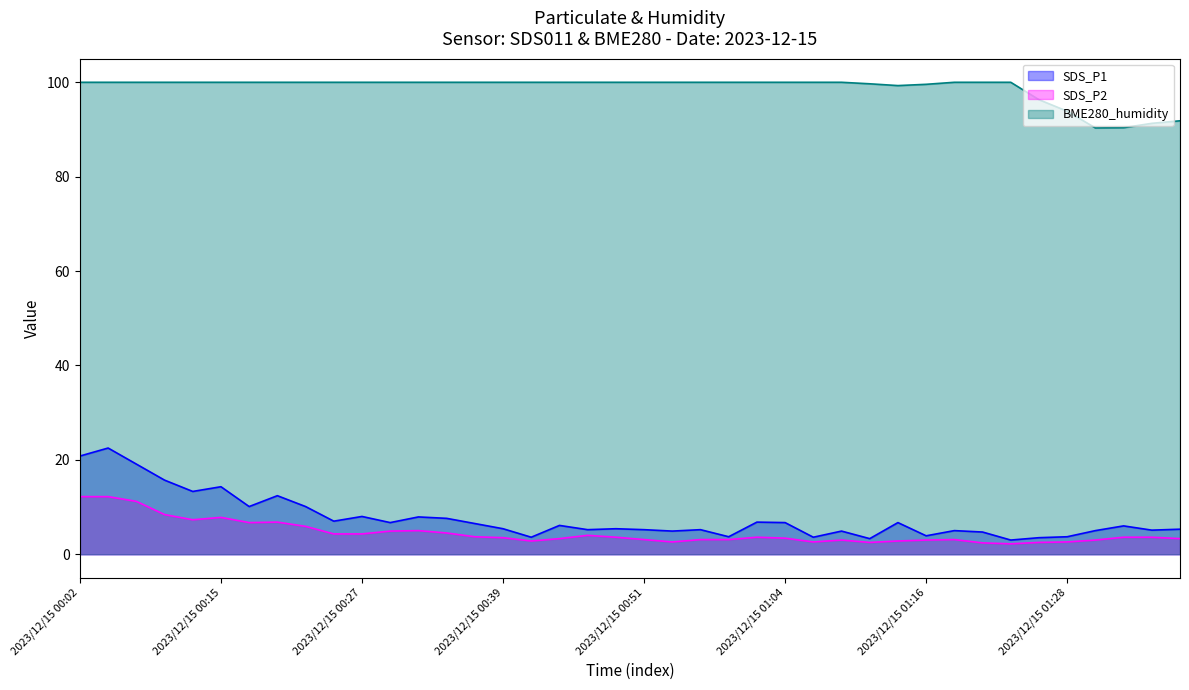

Reading left to right, list all the values displayed in this chart.

SDS_P1: 2023/12/15 00:02=20.8	2023/12/15 00:05=22.5	2023/12/15 00:07=19.1	2023/12/15 00:10=15.7	2023/12/15 00:12=13.3	2023/12/15 00:15=14.3	2023/12/15 00:17=10.1	2023/12/15 00:19=12.4	2023/12/15 00:22=10.1	2023/12/15 00:24=7.0	2023/12/15 00:27=8.0	2023/12/15 00:29=6.7	2023/12/15 00:32=7.9	2023/12/15 00:34=7.6	2023/12/15 00:37=6.5	2023/12/15 00:39=5.4	2023/12/15 00:42=3.6	2023/12/15 00:44=6.1	2023/12/15 00:47=5.2	2023/12/15 00:49=5.4	2023/12/15 00:51=5.2	2023/12/15 00:54=4.9	2023/12/15 00:56=5.2	2023/12/15 00:59=3.7	2023/12/15 01:01=6.8	2023/12/15 01:04=6.7	2023/12/15 01:06=3.6	2023/12/15 01:09=4.9	2023/12/15 01:11=3.3	2023/12/15 01:14=6.7	2023/12/15 01:16=3.9	2023/12/15 01:18=5.0	2023/12/15 01:21=4.7	2023/12/15 01:23=3.0	2023/12/15 01:26=3.5	2023/12/15 01:28=3.7	2023/12/15 01:31=5.0	2023/12/15 01:33=6.0	2023/12/15 01:36=5.1	2023/12/15 01:38=5.3
SDS_P2: 2023/12/15 00:02=12.2	2023/12/15 00:05=12.2	2023/12/15 00:07=11.2	2023/12/15 00:10=8.4	2023/12/15 00:12=7.3	2023/12/15 00:15=7.8	2023/12/15 00:17=6.7	2023/12/15 00:19=6.8	2023/12/15 00:22=5.9	2023/12/15 00:24=4.3	2023/12/15 00:27=4.3	2023/12/15 00:29=4.9	2023/12/15 00:32=5.0	2023/12/15 00:34=4.5	2023/12/15 00:37=3.7	2023/12/15 00:39=3.5	2023/12/15 00:42=2.8	2023/12/15 00:44=3.3	2023/12/15 00:47=4.0	2023/12/15 00:49=3.6	2023/12/15 00:51=3.1	2023/12/15 00:54=2.6	2023/12/15 00:56=3.1	2023/12/15 00:59=3.1	2023/12/15 01:01=3.6	2023/12/15 01:04=3.4	2023/12/15 01:06=2.6	2023/12/15 01:09=3.0	2023/12/15 01:11=2.5	2023/12/15 01:14=2.8	2023/12/15 01:16=3.0	2023/12/15 01:18=3.1	2023/12/15 01:21=2.4	2023/12/15 01:23=2.2	2023/12/15 01:26=2.5	2023/12/15 01:28=2.6	2023/12/15 01:31=3.0	2023/12/15 01:33=3.6	2023/12/15 01:36=3.6	2023/12/15 01:38=3.3
BME280_humidity: 2023/12/15 00:02=100.0	2023/12/15 00:05=100.0	2023/12/15 00:07=100.0	2023/12/15 00:10=100.0	2023/12/15 00:12=100.0	2023/12/15 00:15=100.0	2023/12/15 00:17=100.0	2023/12/15 00:19=100.0	2023/12/15 00:22=100.0	2023/12/15 00:24=100.0	2023/12/15 00:27=100.0	2023/12/15 00:29=100.0	2023/12/15 00:32=100.0	2023/12/15 00:34=100.0	2023/12/15 00:37=100.0	2023/12/15 00:39=100.0	2023/12/15 00:42=100.0	2023/12/15 00:44=100.0	2023/12/15 00:47=100.0	2023/12/15 00:49=100.0	2023/12/15 00:51=100.0	2023/12/15 00:54=100.0	2023/12/15 00:56=100.0	2023/12/15 00:59=100.0	2023/12/15 01:01=100.0	2023/12/15 01:04=100.0	2023/12/15 01:06=100.0	2023/12/15 01:09=100.0	2023/12/15 01:11=99.7	2023/12/15 01:14=99.3	2023/12/15 01:16=99.6	2023/12/15 01:18=100.0	2023/12/15 01:21=100.0	2023/12/15 01:23=100.0	2023/12/15 01:26=96.3	2023/12/15 01:28=93.9	2023/12/15 01:31=90.3	2023/12/15 01:33=90.4	2023/12/15 01:36=91.3	2023/12/15 01:38=91.8